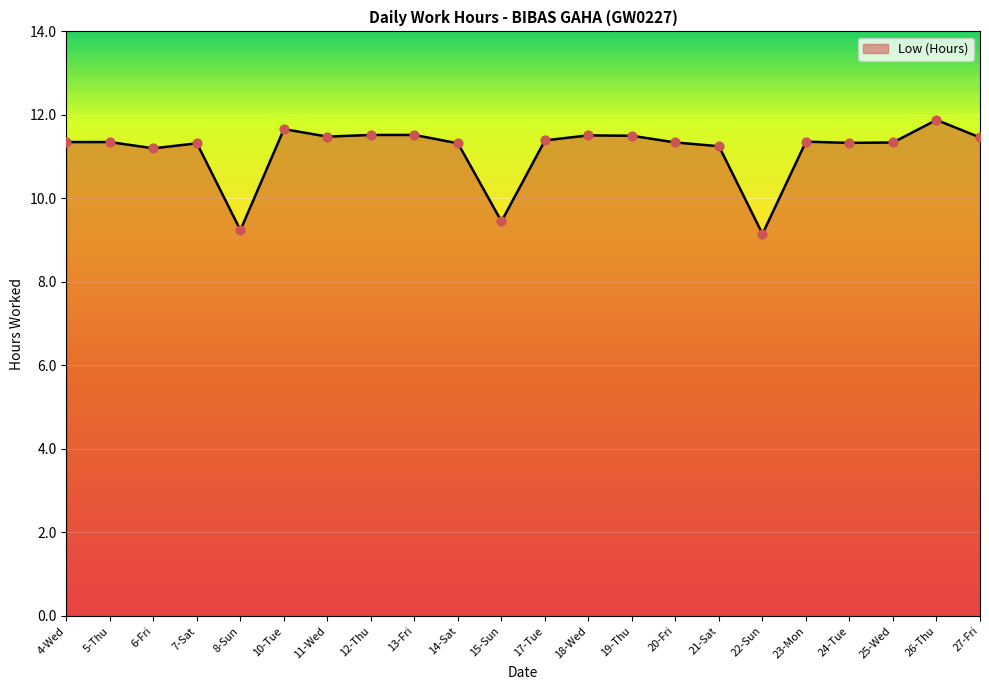

What is the change in value from 15-Sun to 22-Sun?

-0.3